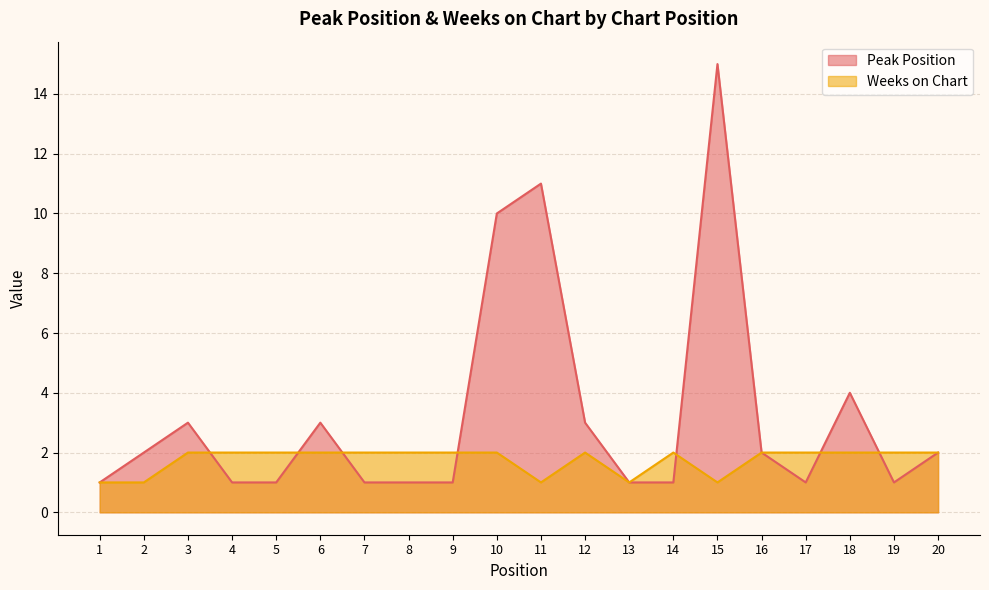

What is the difference between the highest and lowest values at 9?

1